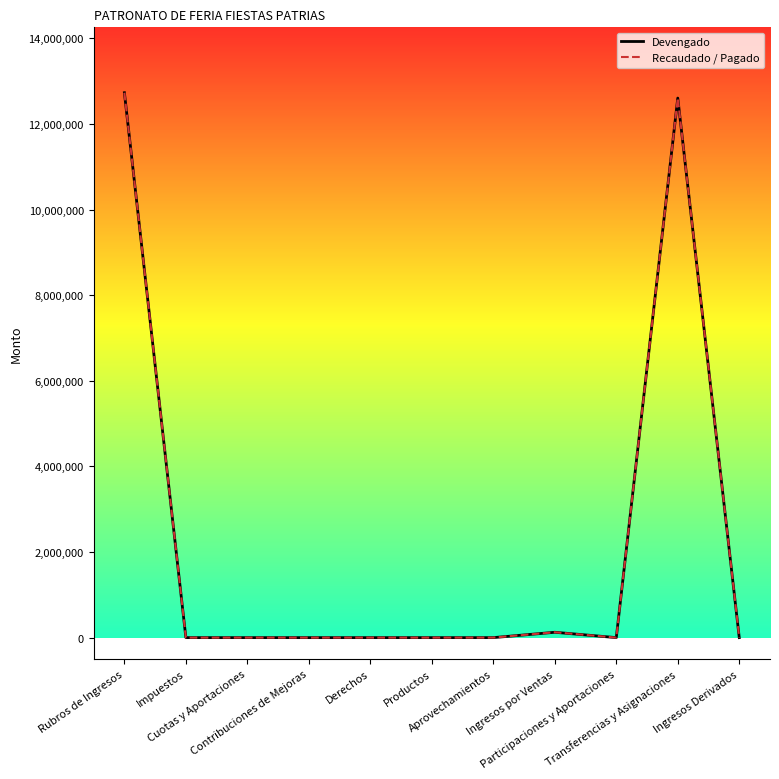

Does the chart have visible grid lines?

No